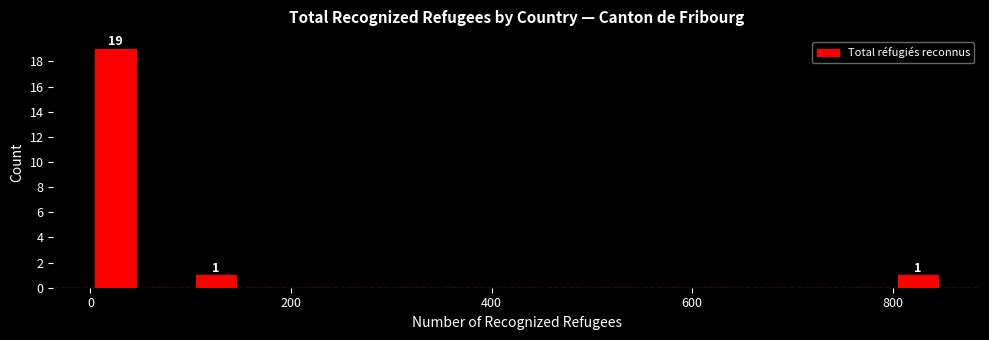

Around what value on the x-axis is the tallest bar? Give the approximate position of its centre, as read against the axis.

20